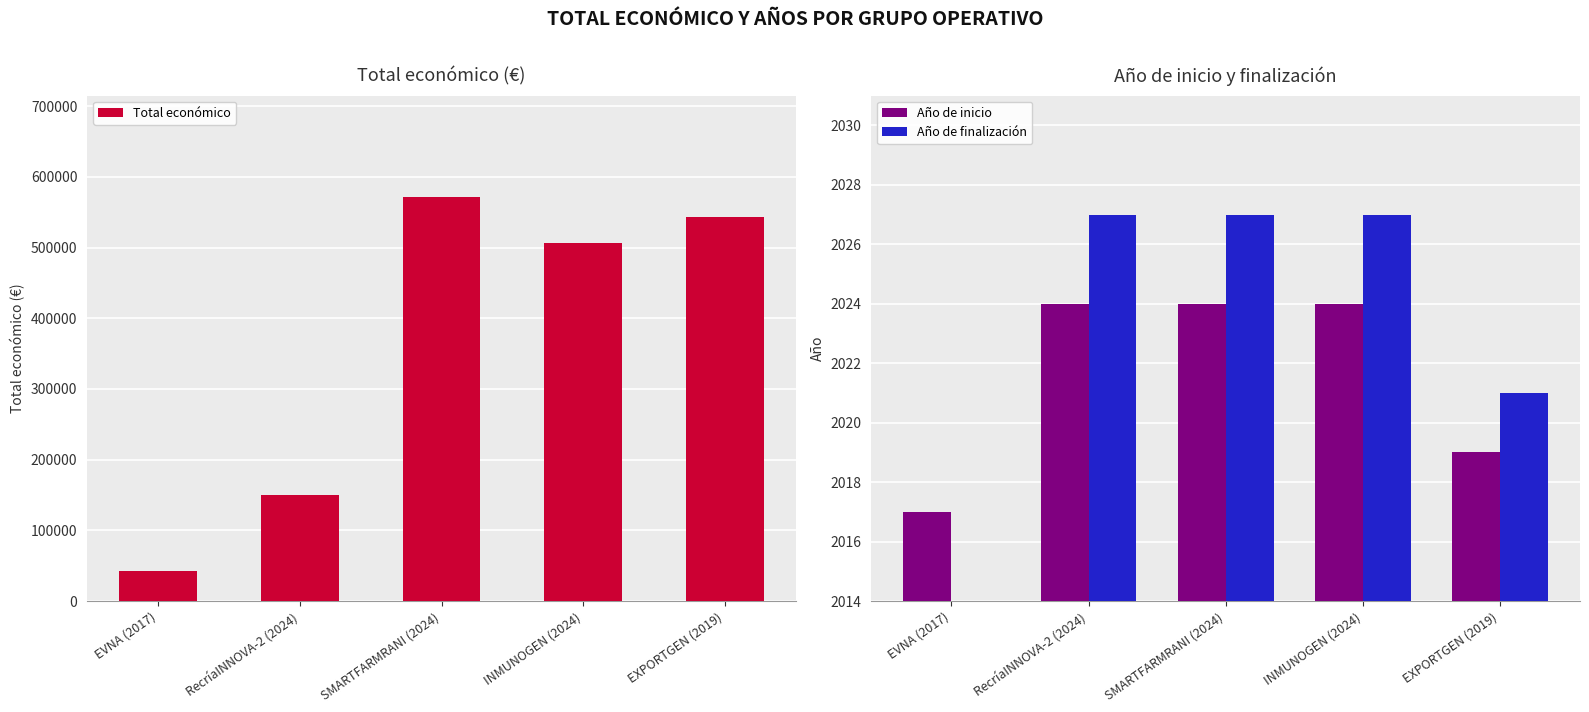

Rank the series at SMARTFARMRANI (2024) from highest to lowest value.

Total económico, Año de finalización, Año de inicio